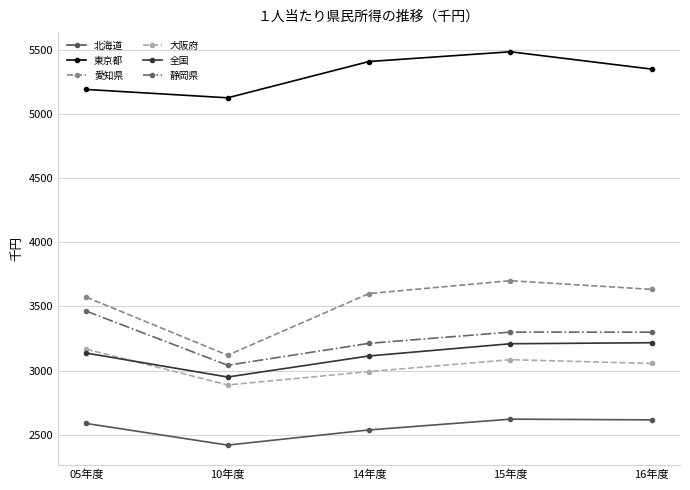

What is the highest value of the 静岡県 series?

3463.1